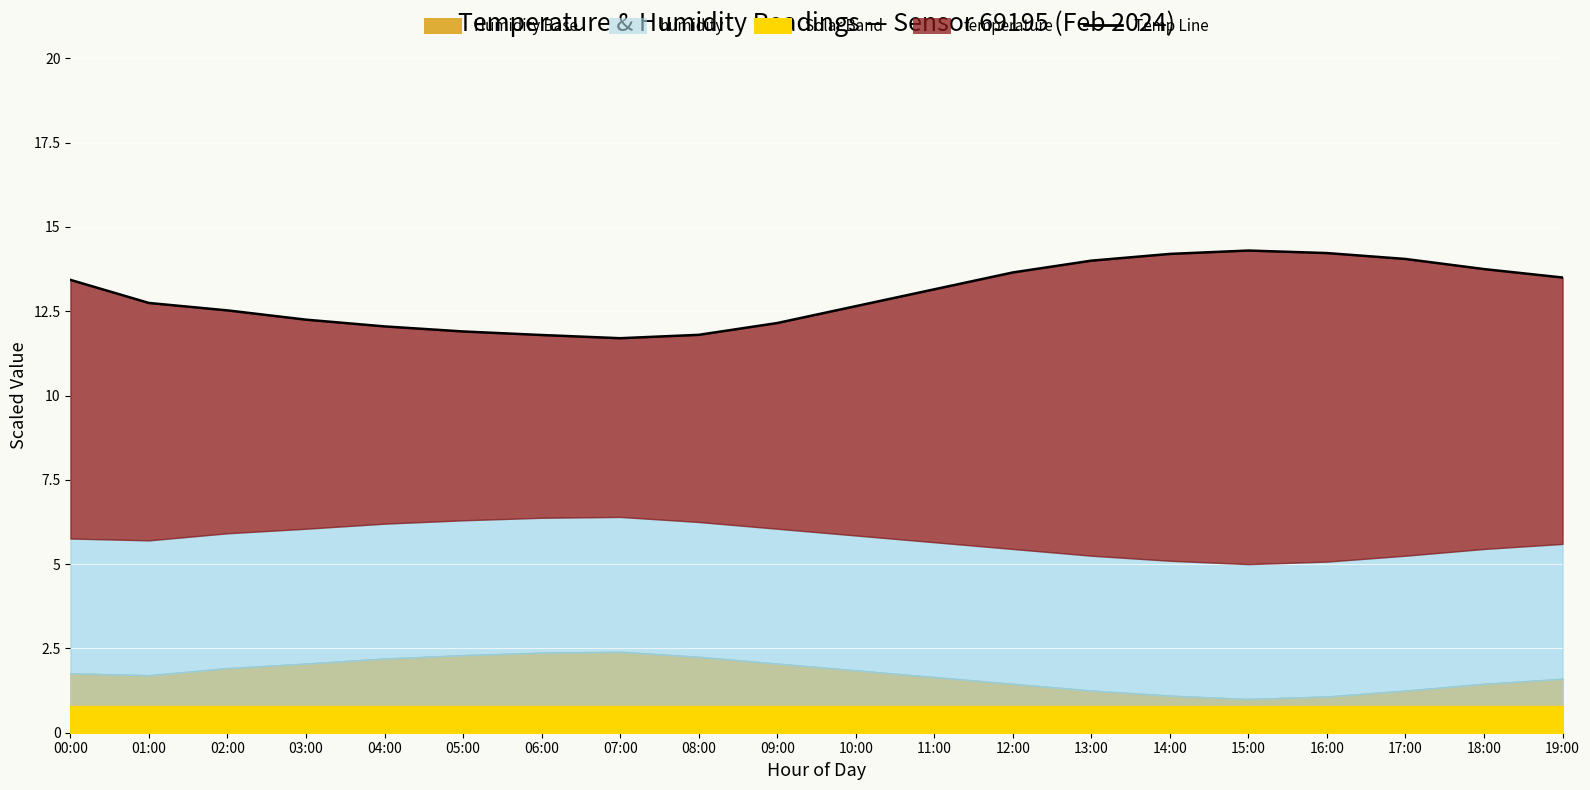

List the labels in order of value, smallest first.

07:00, 06:00, 08:00, 05:00, 04:00, 09:00, 03:00, 02:00, 10:00, 01:00, 11:00, 00:00, 19:00, 12:00, 18:00, 13:00, 17:00, 14:00, 16:00, 15:00